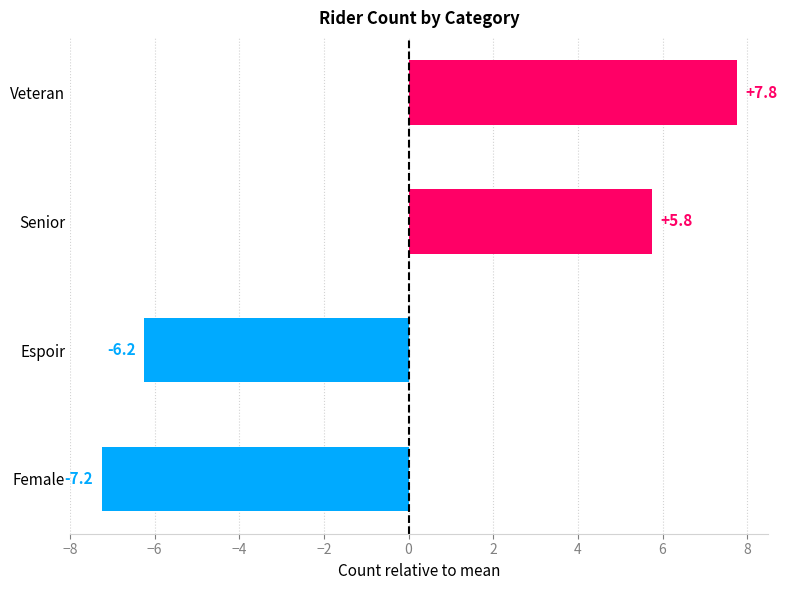

Reading top to bottom, list all the values displayed in this chart.

Veteran=7.8	Senior=5.8	Espoir=-6.2	Female=-7.2